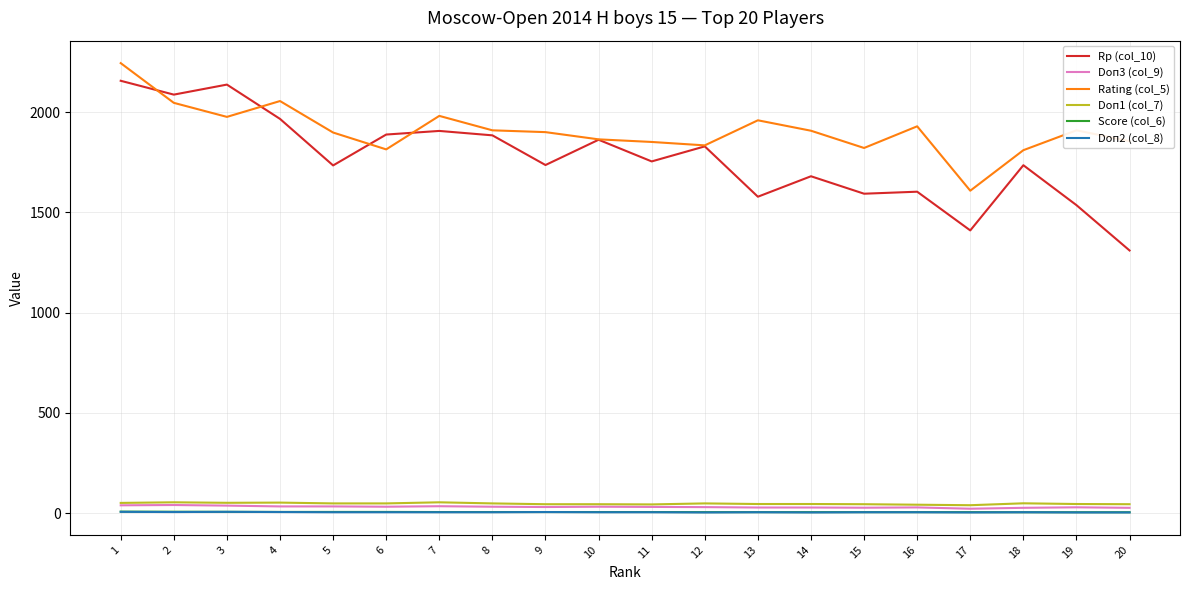

Where does the Rating (col_5) series first go above 1907?

1